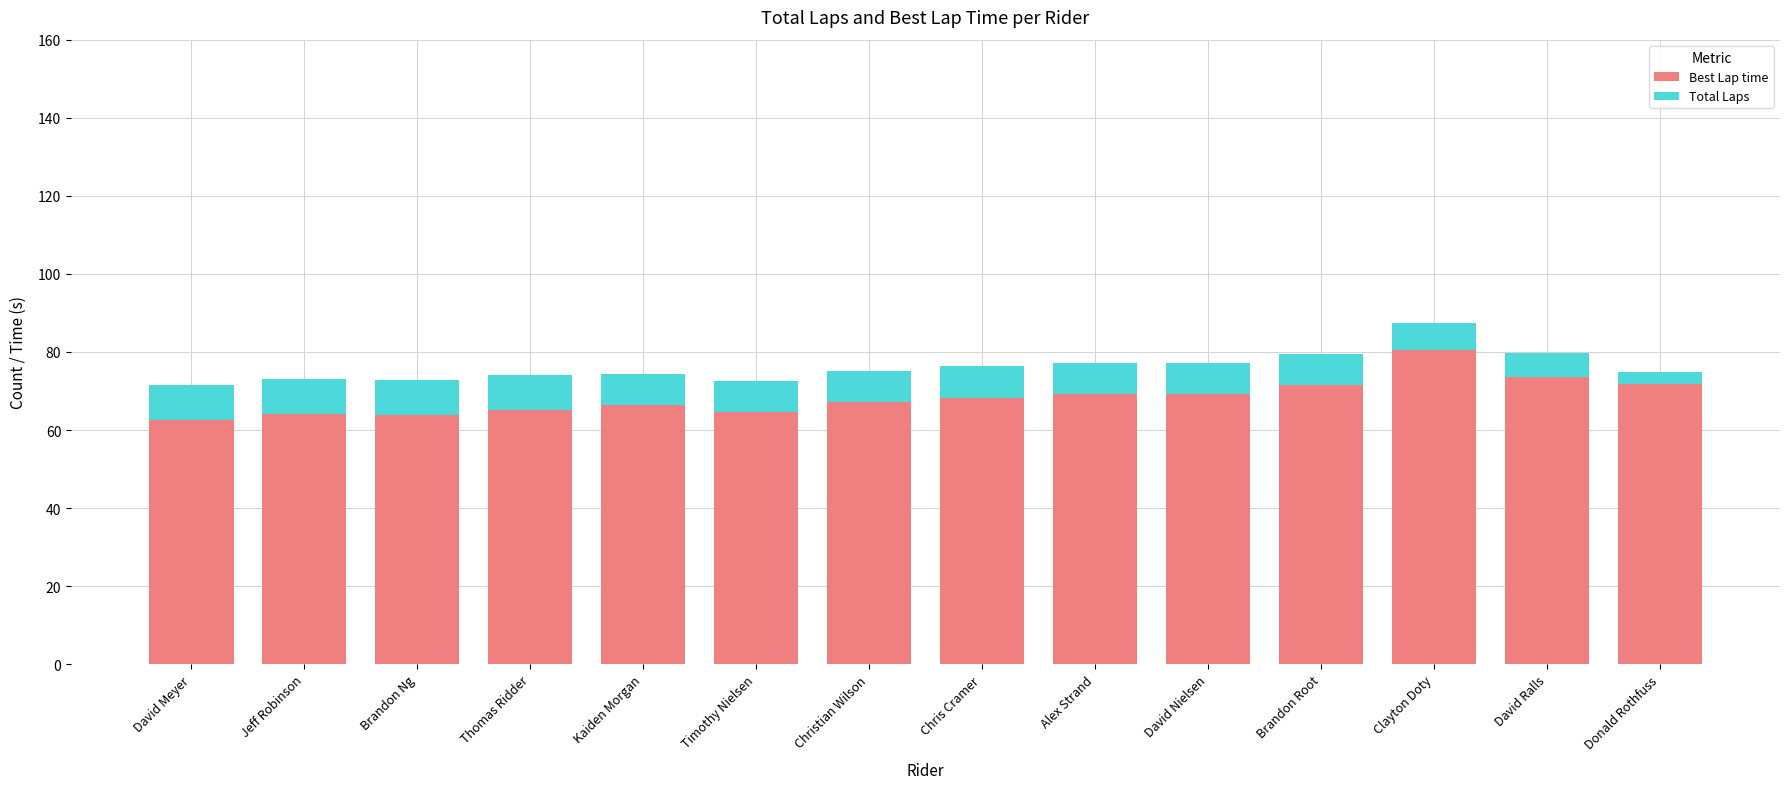

What is the difference between the maximum and minimum values in the Best Lap time series?

17.8